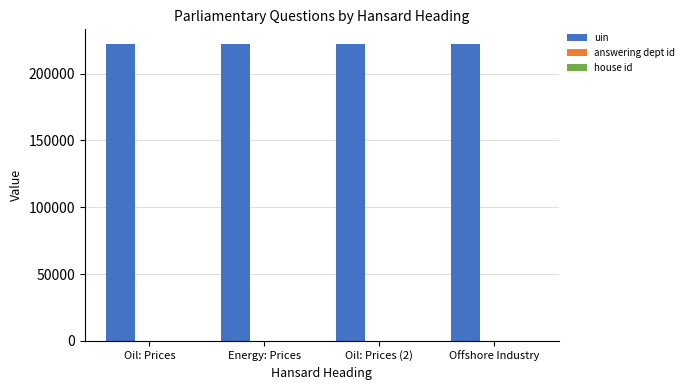

What is the sum of all uin values?

887783